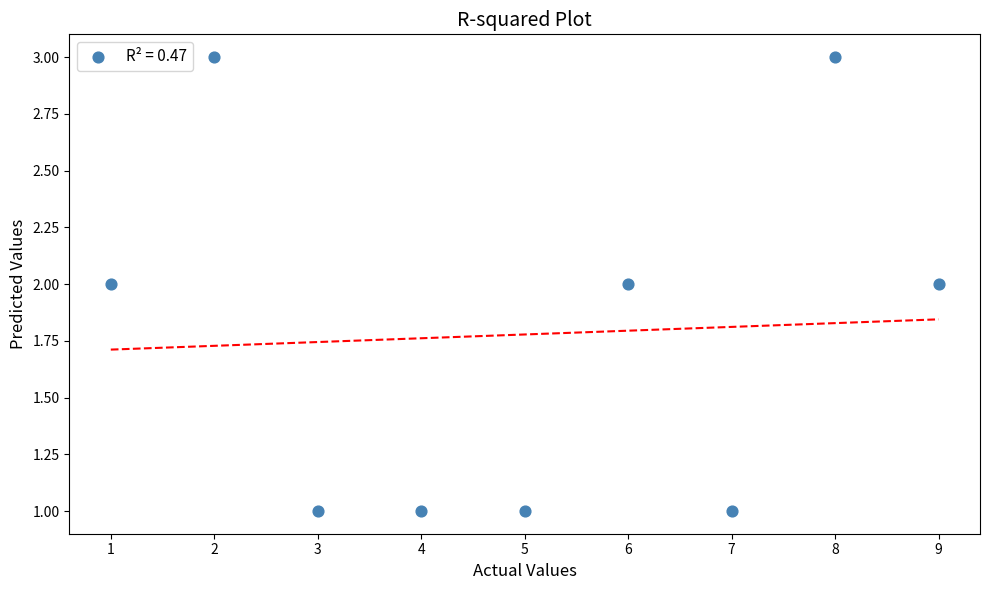

What is the average X value?

5